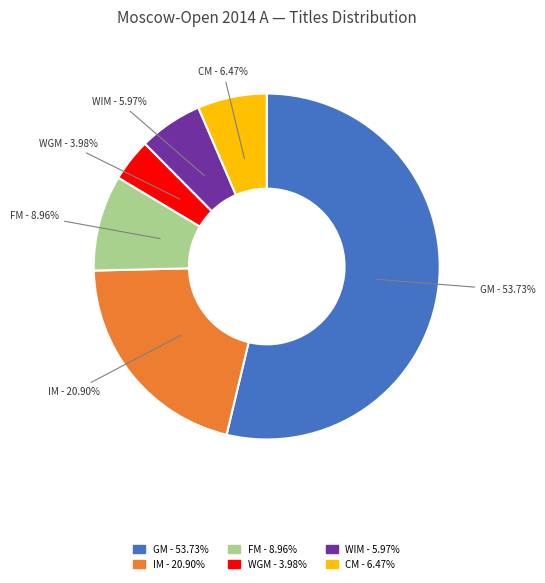

Is there a majority slice in this chart?

Yes